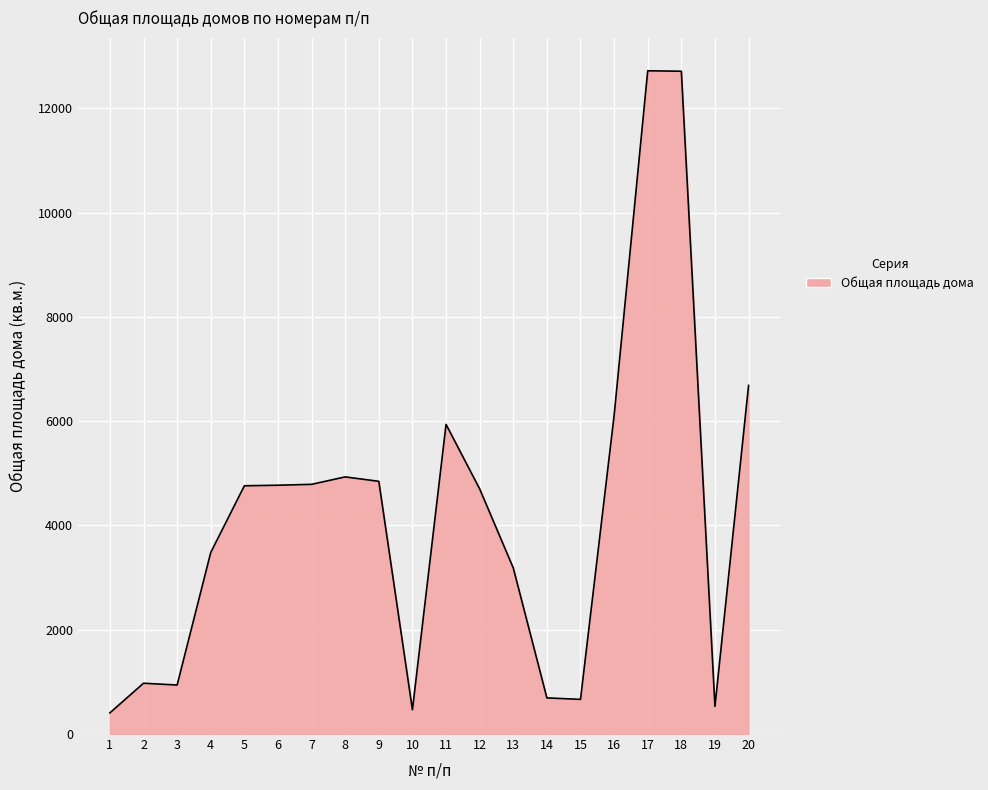

What is the minimum value shown in the chart?

406.2